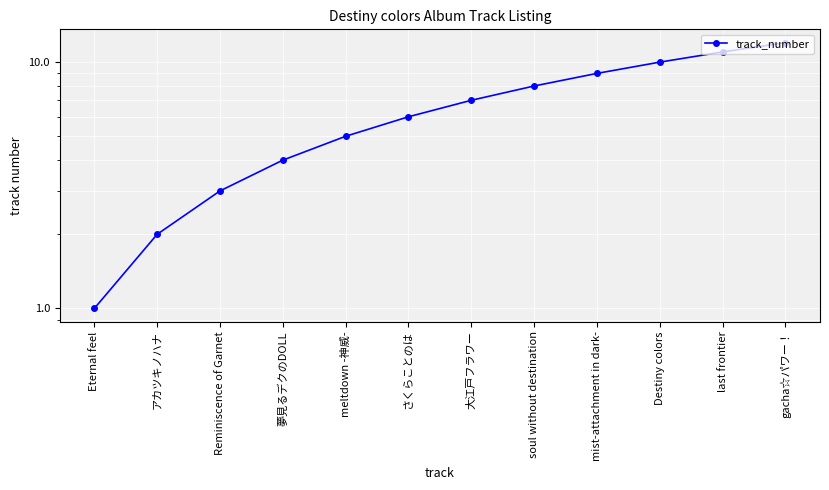

Reading left to right, transcribe all the data shown in this chart.

Eternal feel=1	アカツキノハナ=2	Reminiscence of Garnet=3	夢見るデクのDOLL=4	meltdown -神威-=5	さくらことのは=6	大江戸フラワー=7	soul without destination=8	mist-attachment in dark-=9	Destiny colors=10	last frontier=11	gacha☆パワー！=12